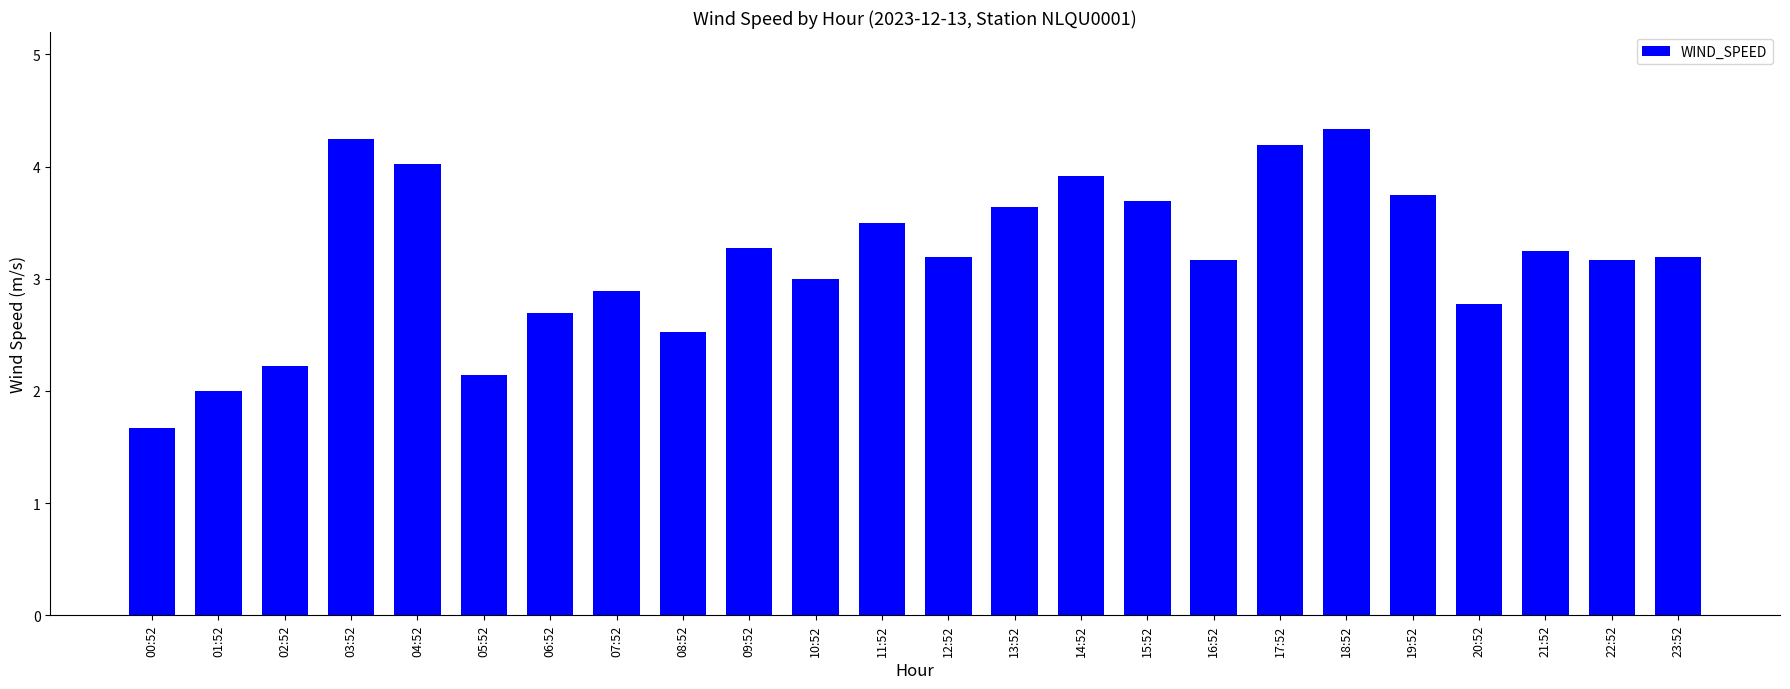

The value at 22:52 is 5.2. True or false?

False